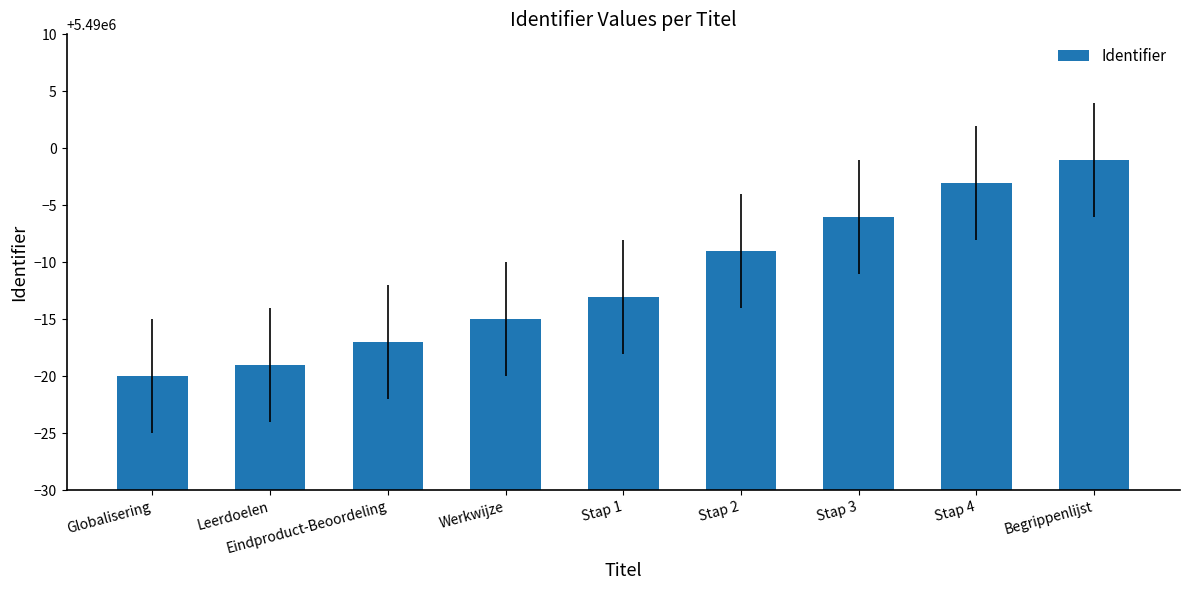

What is the label of the 1st bar from the left?

Globalisering